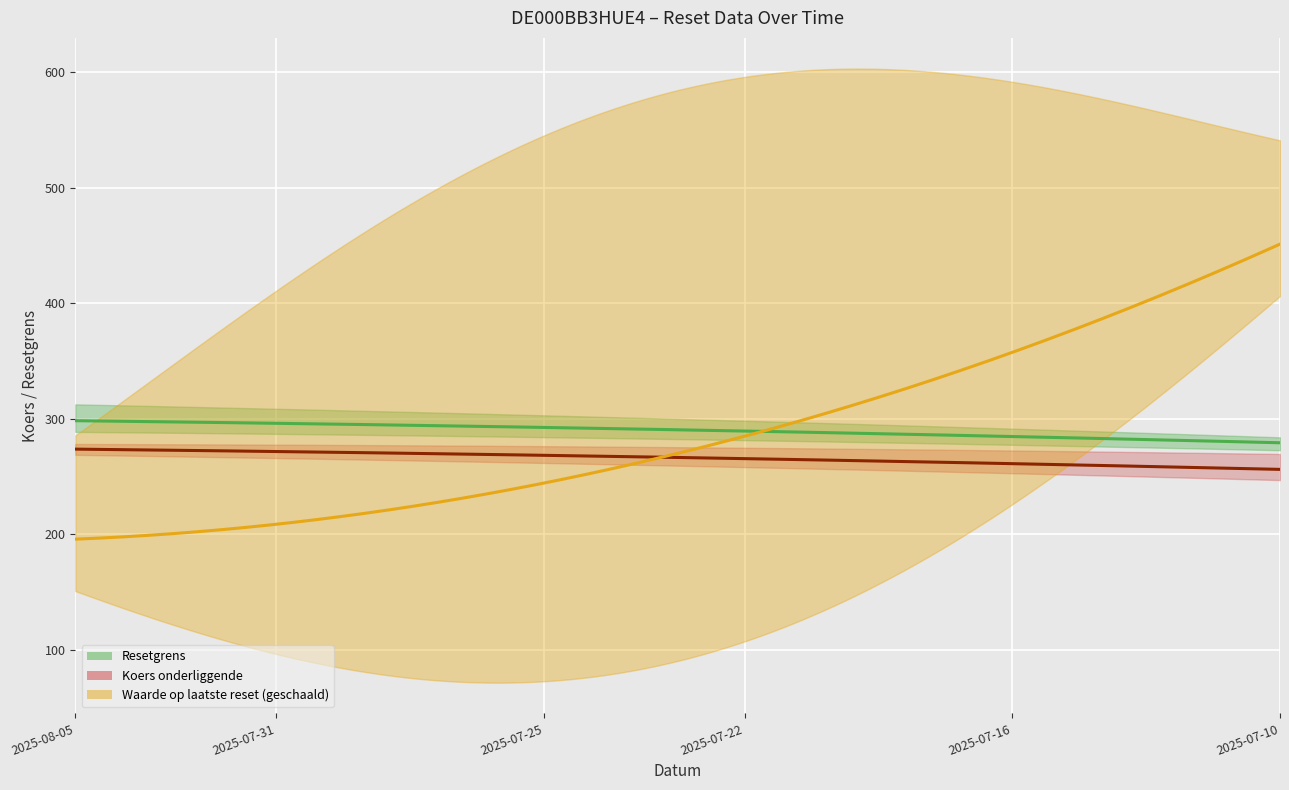

Is the value of Waarde op laatste reset at 2025-07-25 greater than the value of Koers onderliggende at 2025-07-24?

No